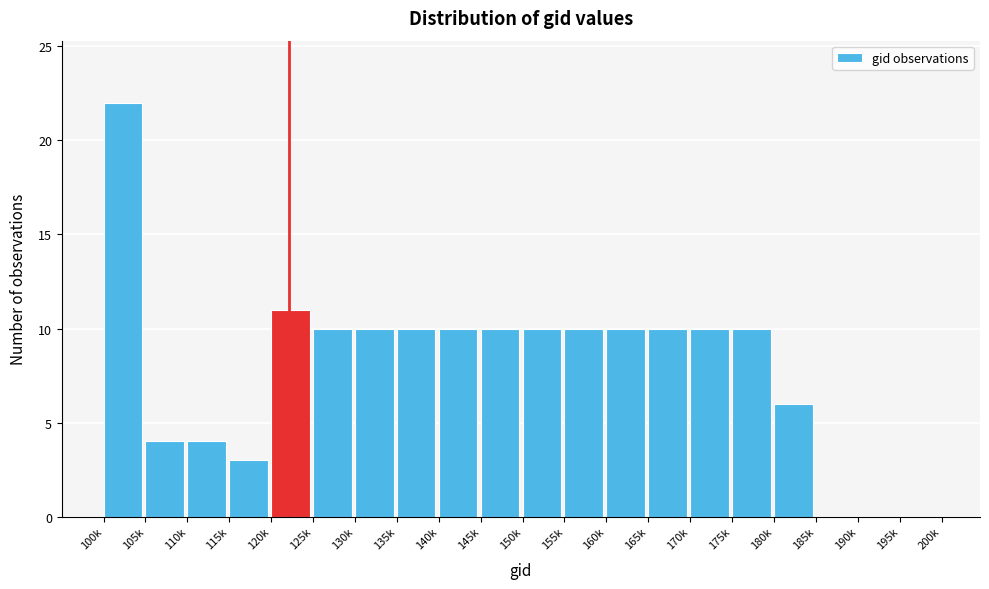

Reading left to right, extract all data points from this chart.

100k=22	105k=4	110k=4	115k=3	120k=11	125k=10	130k=10	135k=10	140k=10	145k=10	150k=10	155k=10	160k=10	165k=10	170k=10	175k=10	180k=6	185k=0	190k=0	195k=0